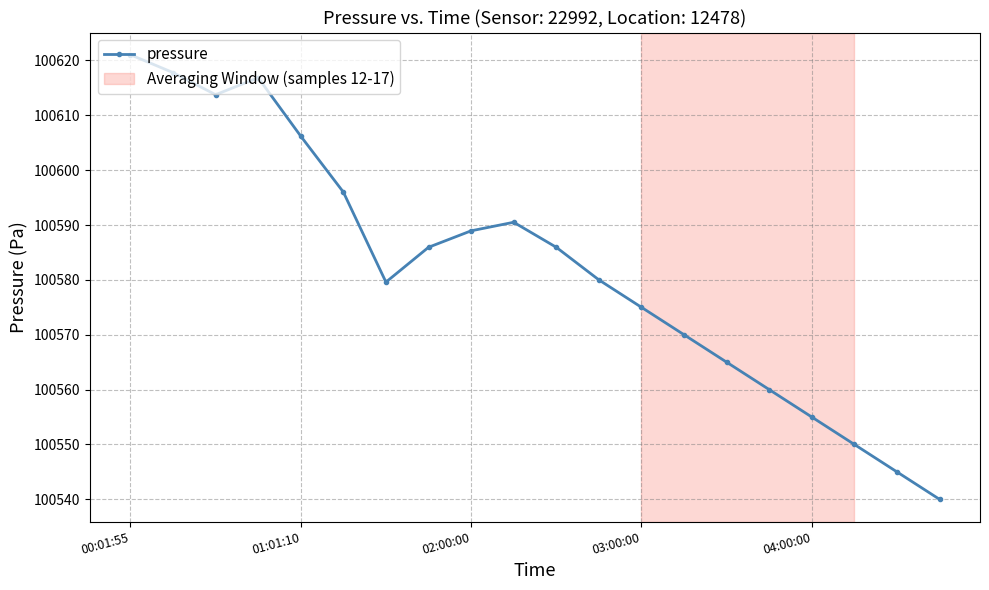

What is the greatest value displayed?

100621.0